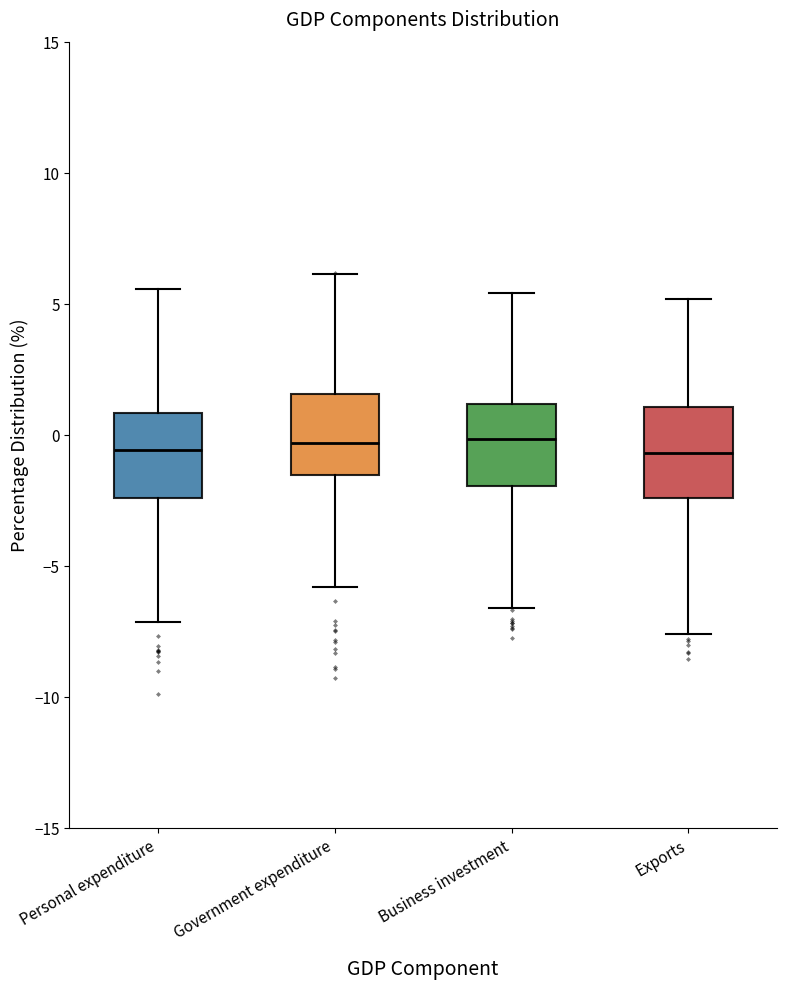

Reading left to right, transcribe this box plot: for each box, give where its median line is, the range the box spans, and where its two whiskers end, as read against the y-axis. The values are not printed on the chart, so give them approximately, as read against the axis.

Personal expenditure: median -0.5, box -2.5 to 1.0, whiskers -7.0 to 5.5
Government expenditure: median -0.5, box -1.5 to 1.5, whiskers -6.0 to 6.0
Business investment: median 0.0, box -2.0 to 1.0, whiskers -6.5 to 5.5
Exports: median -0.5, box -2.5 to 1.0, whiskers -7.5 to 5.0